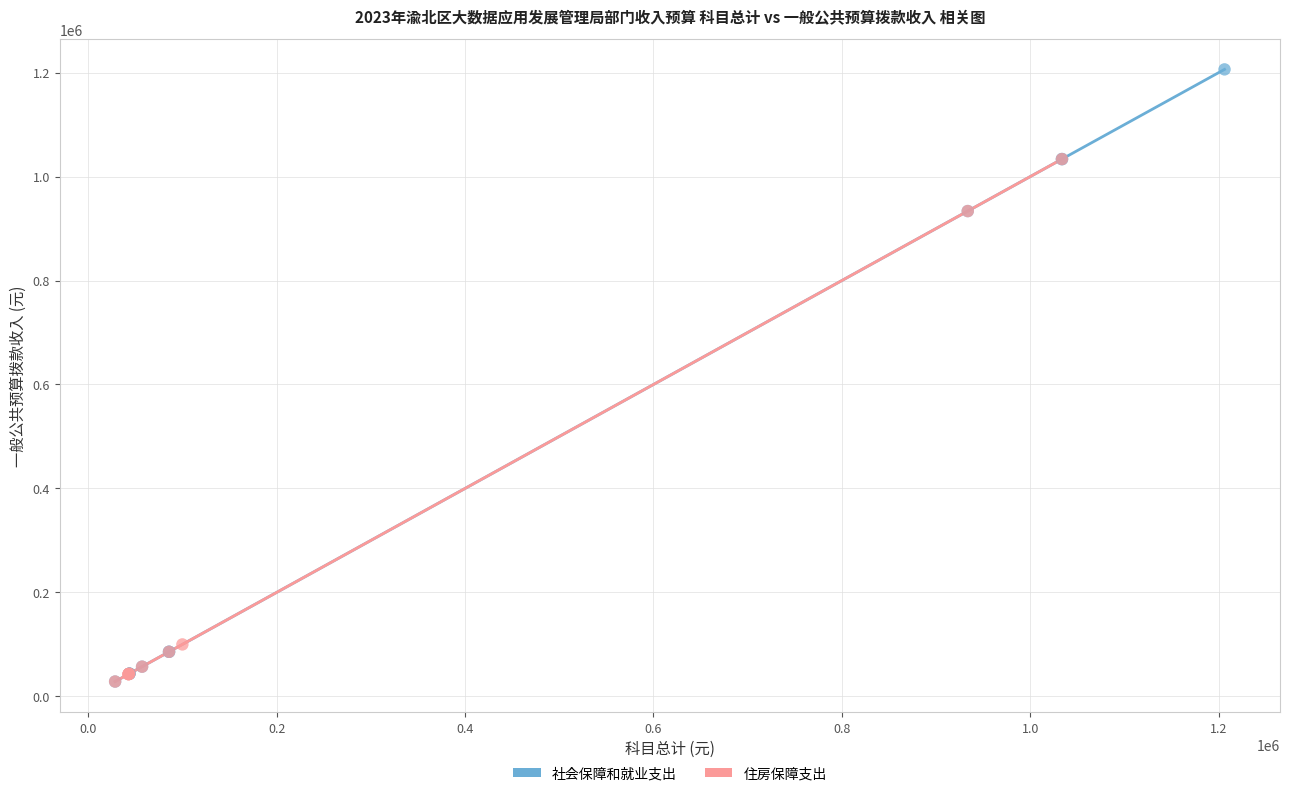

Which series has the widest spread of Y values?

社会保障和就业支出